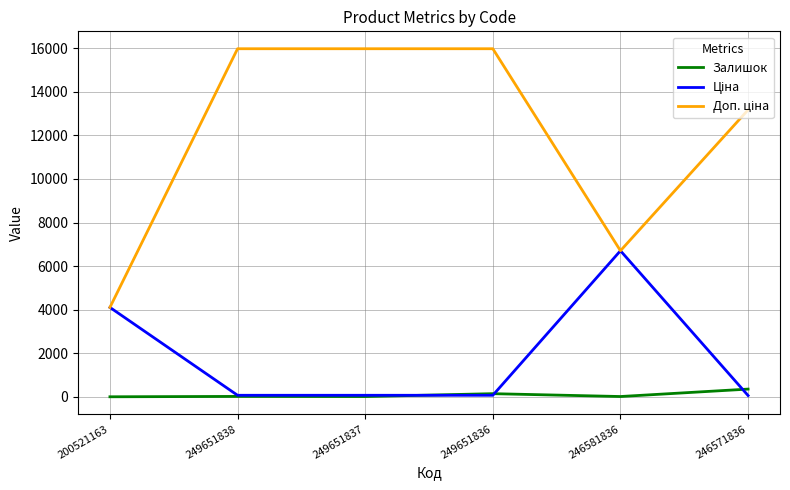

What is the highest value of the Залишок series?

355.0